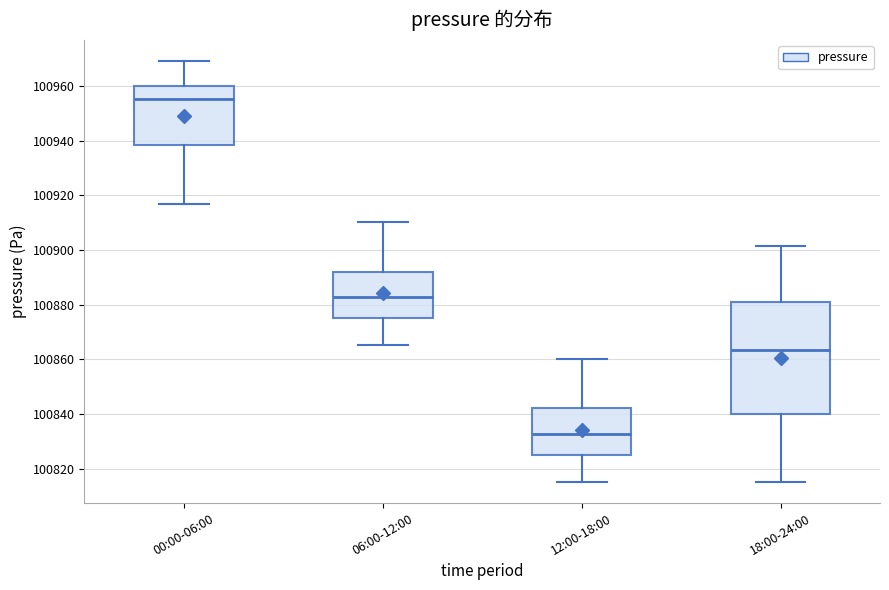

Which box is the tallest, from its lower edge to its upper edge?

18:00-24:00